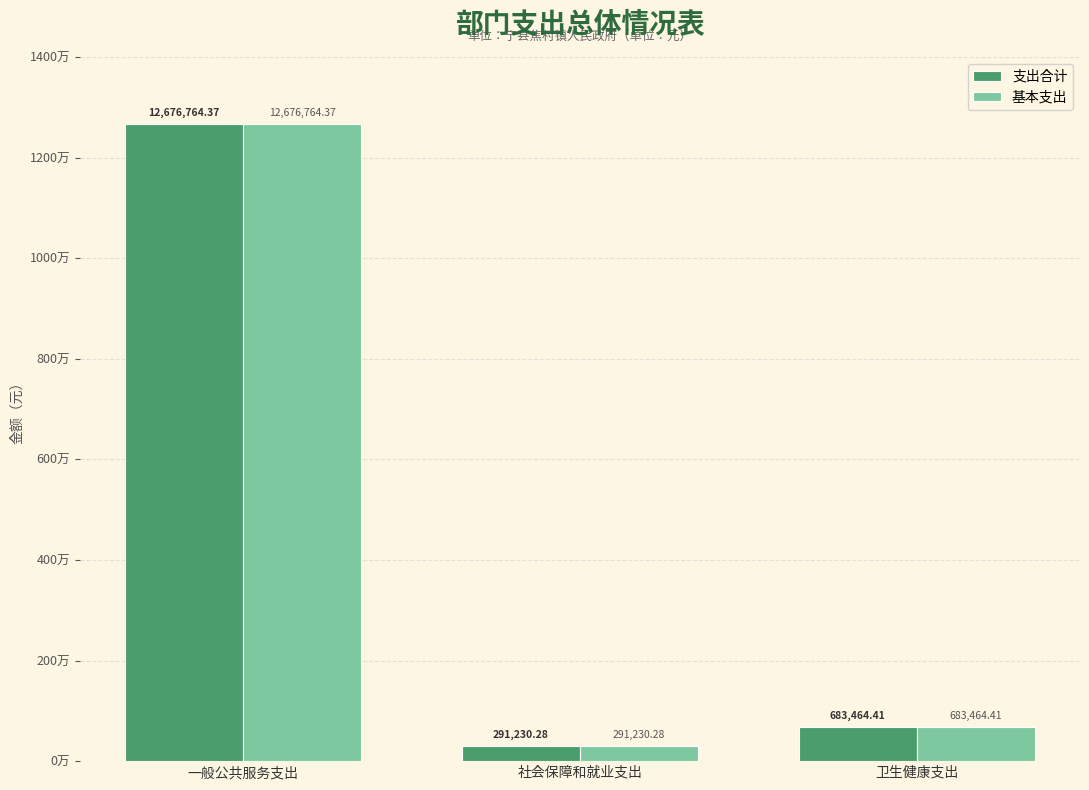

Which series has the largest range (max minus min)?

支出合计